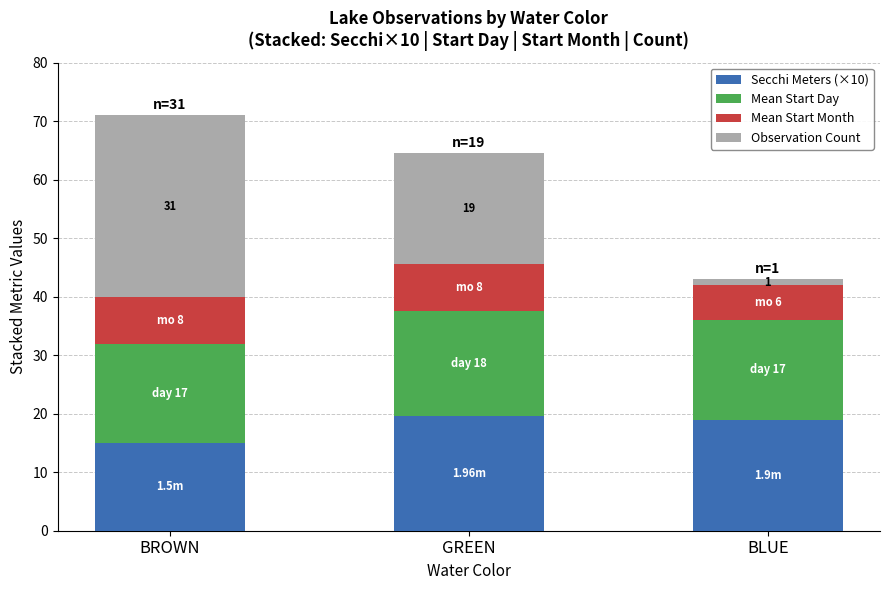

What is the sum of all Secchi Meters (×10) values?

53.6